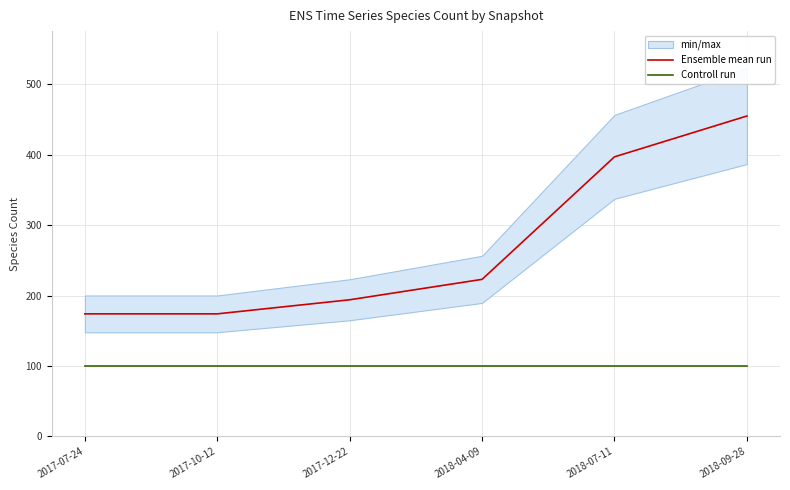

Is the value of Ensemble mean run at 2018-04-09 greater than the value of Controll run at 2018-09-28?

Yes